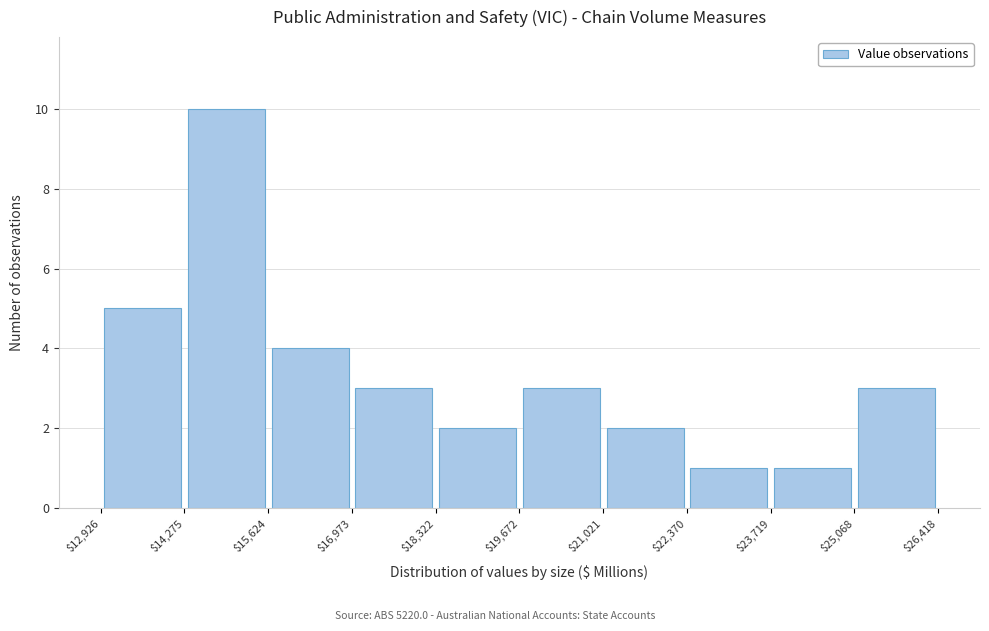

What is the height of the bar covering $14,275 to $15,624 on the x-axis? The values are not printed on the chart, so give them approximately, as read against the axis.

10